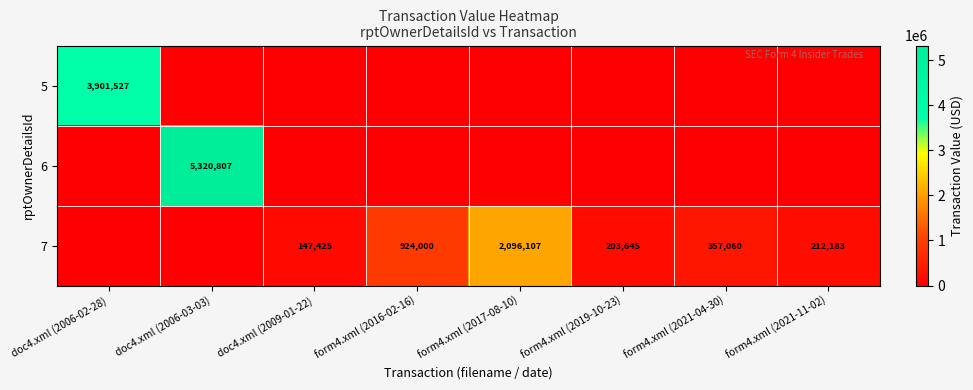

What is the sum of the 7 values at form4.xml (2019-10-23) and form4.xml (2021-11-02)?

415828